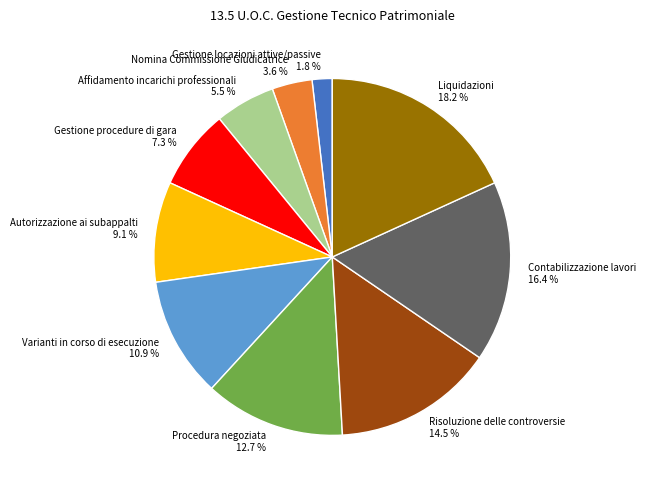

To the nearest percent, what is the average slice percentage?

10%